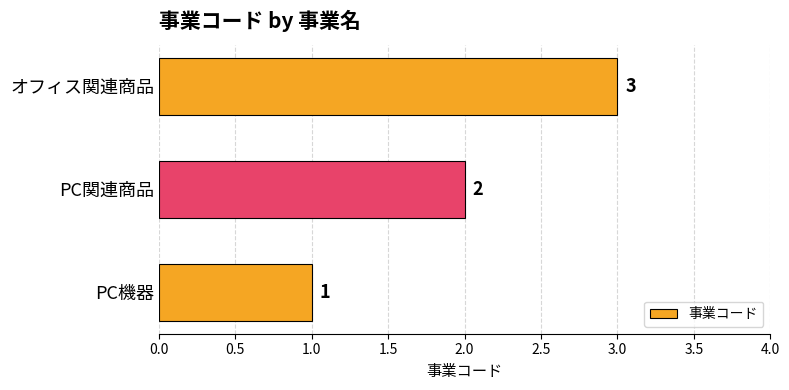

Count the values in the range 1 to 3.

3